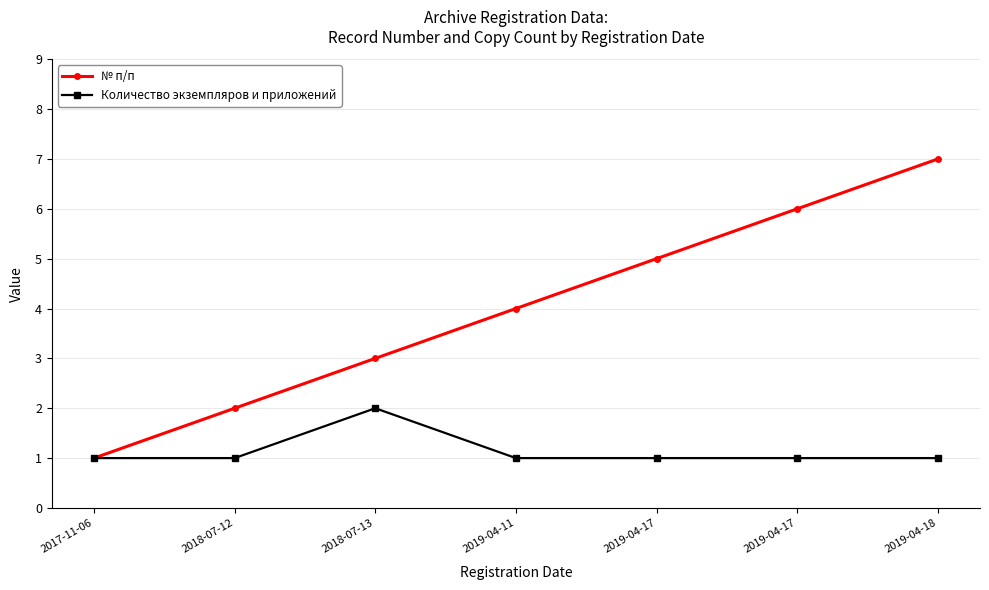

What is the maximum value for Количество экземпляров и приложений?

2